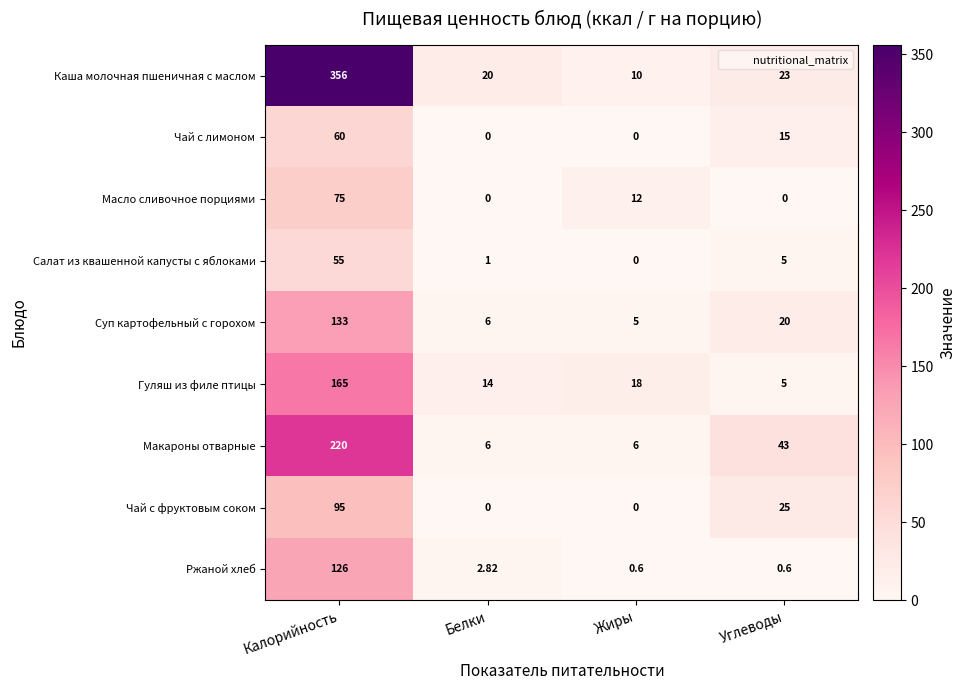

At which label does Чай с лимоном first exceed 15?

Калорийность